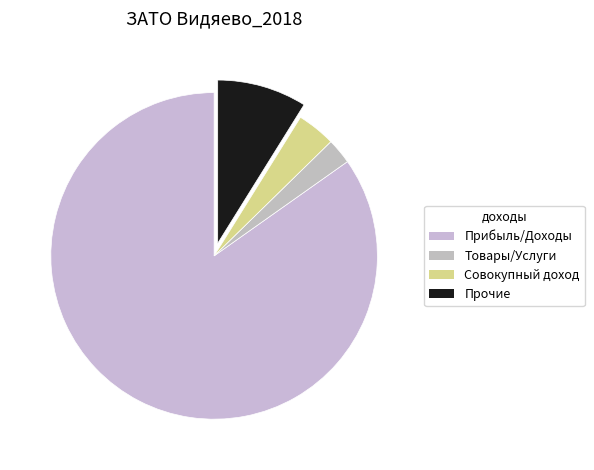

Rank the categories by value from highest to lowest.

Прибыль/Доходы, Прочие, Совокупный доход, Товары/Услуги